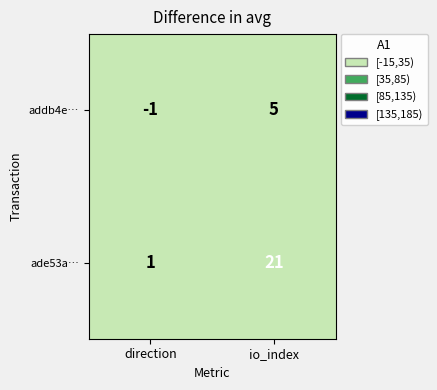

The value of ade53a… at direction is 2. True or false?

False